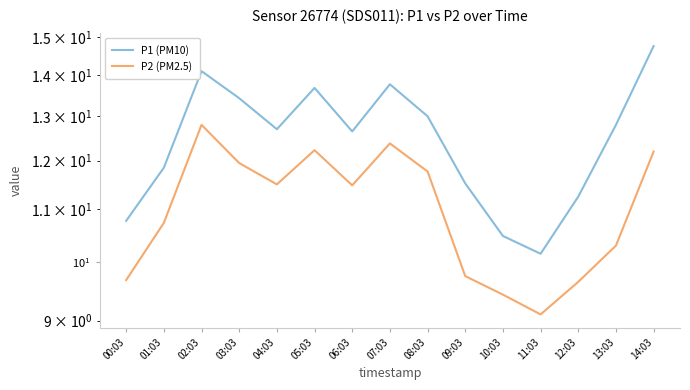

Rank the categories by P2 (PM2.5) value from lowest to highest.

11:03, 10:03, 12:03, 00:03, 09:03, 13:03, 01:03, 06:03, 04:03, 08:03, 03:03, 14:03, 05:03, 07:03, 02:03